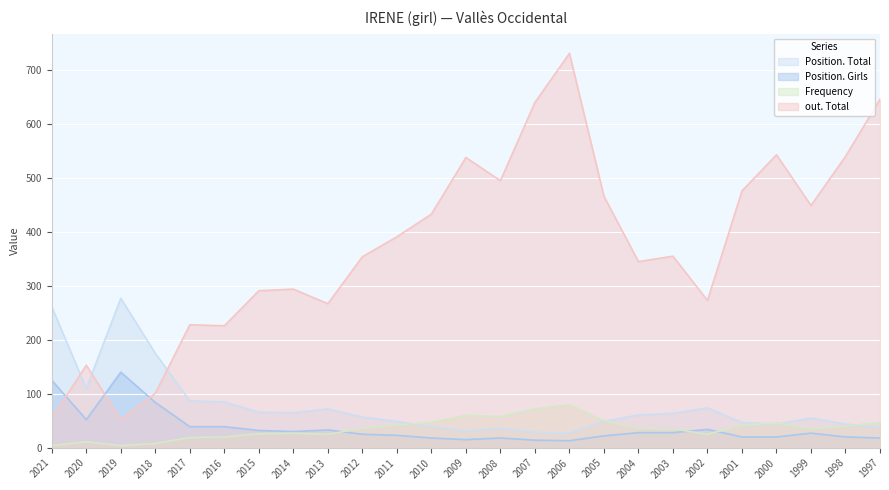

Which label corresponds to the smallest value in the chart?

2021